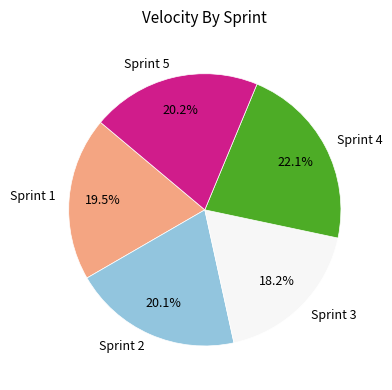

What portion of the pie excludes Sprint 5?

79.8%